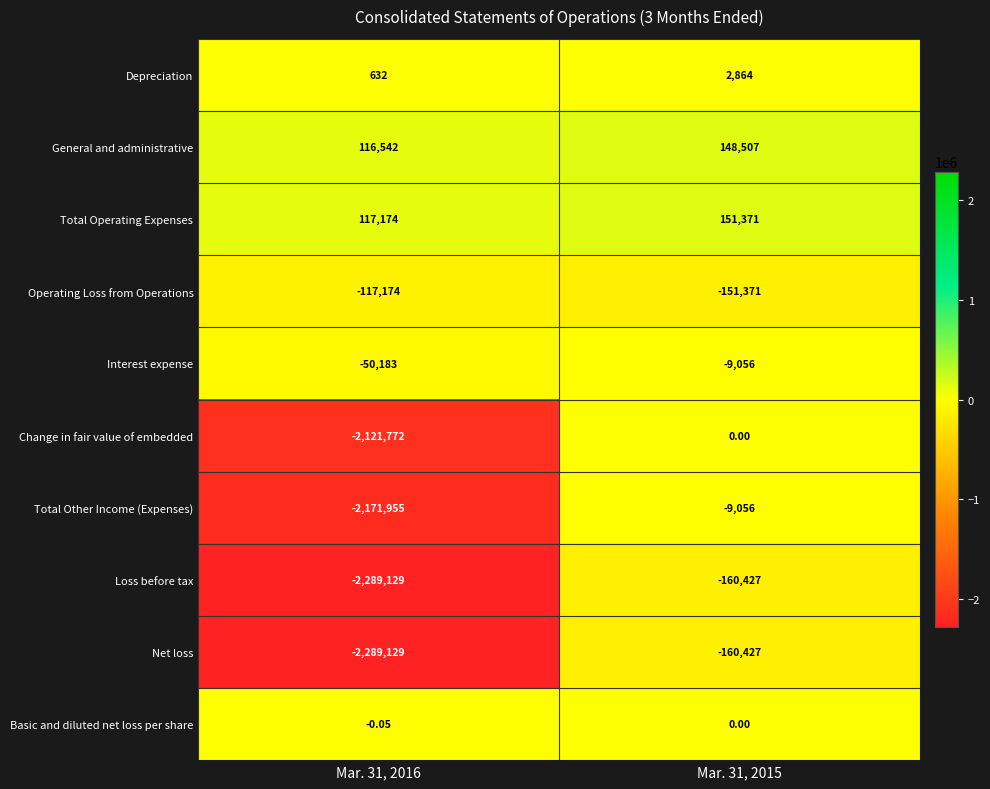

Between Mar. 31, 2016 and Mar. 31, 2015, which series saw the biggest shift?

Total Other Income (Expenses)